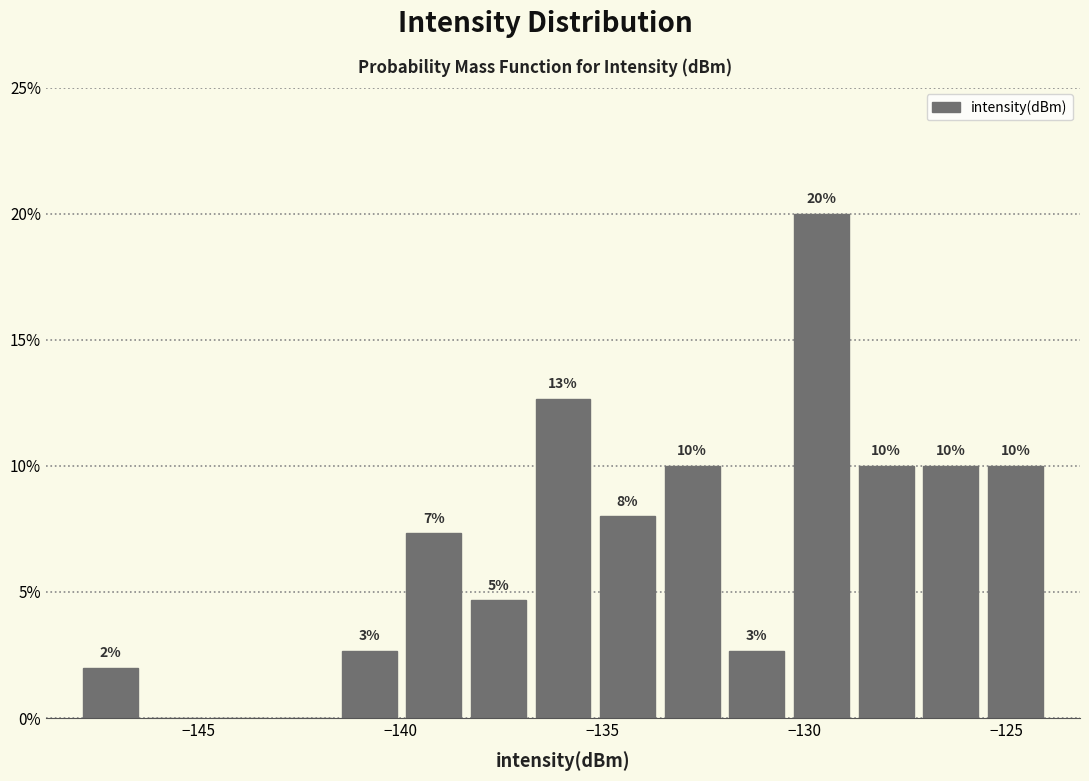

Read against the x-axis, roughly where is the centre of the tallest bar?

-129.5